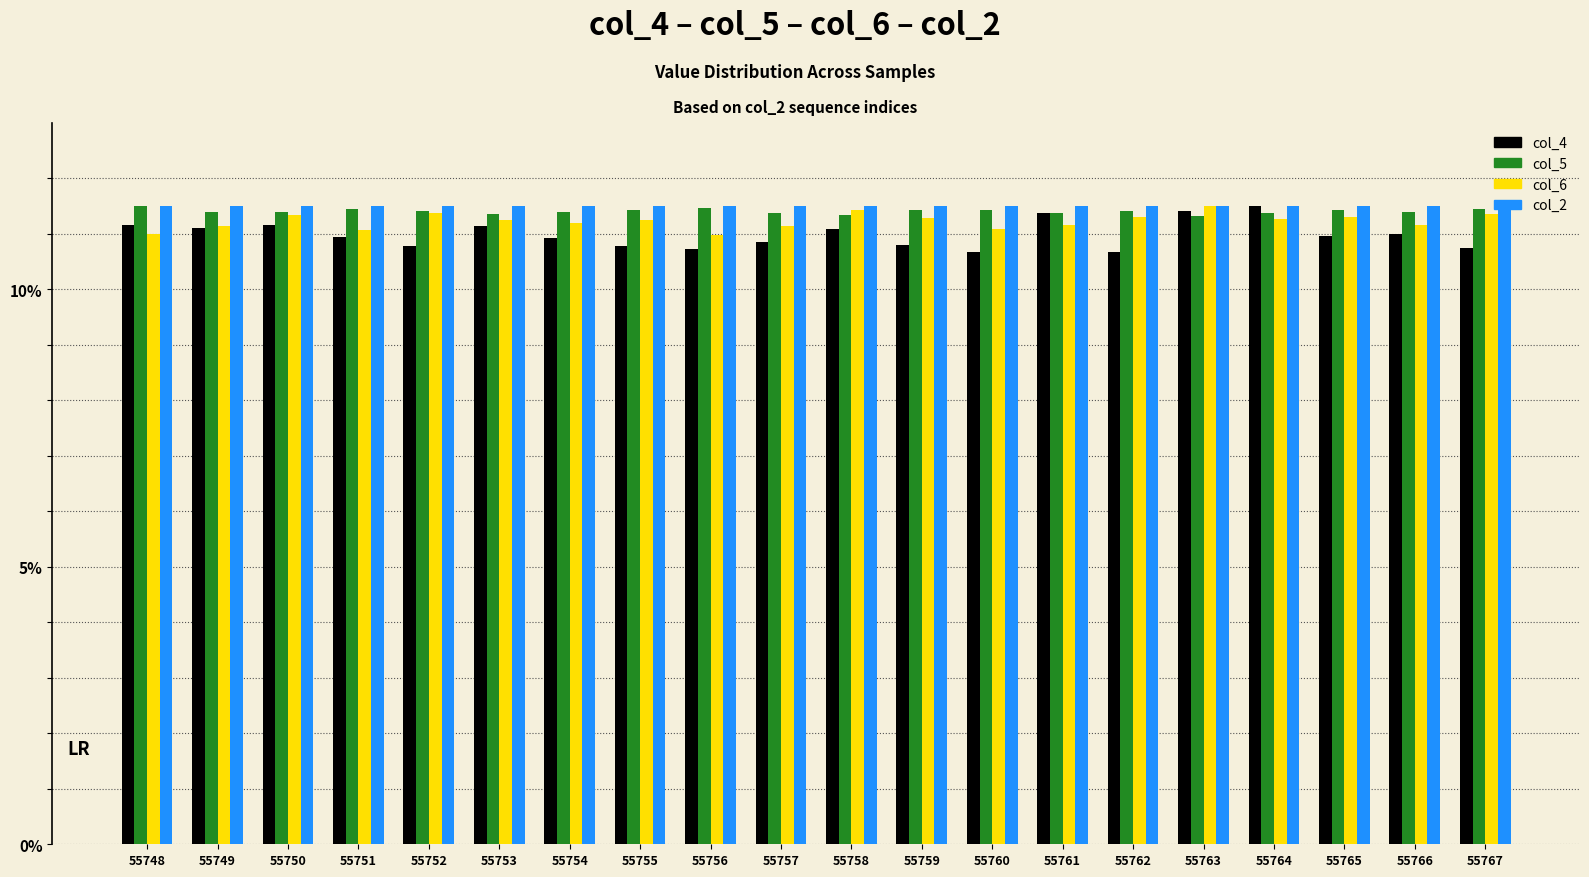

What is the maximum value for col_5?

11.5